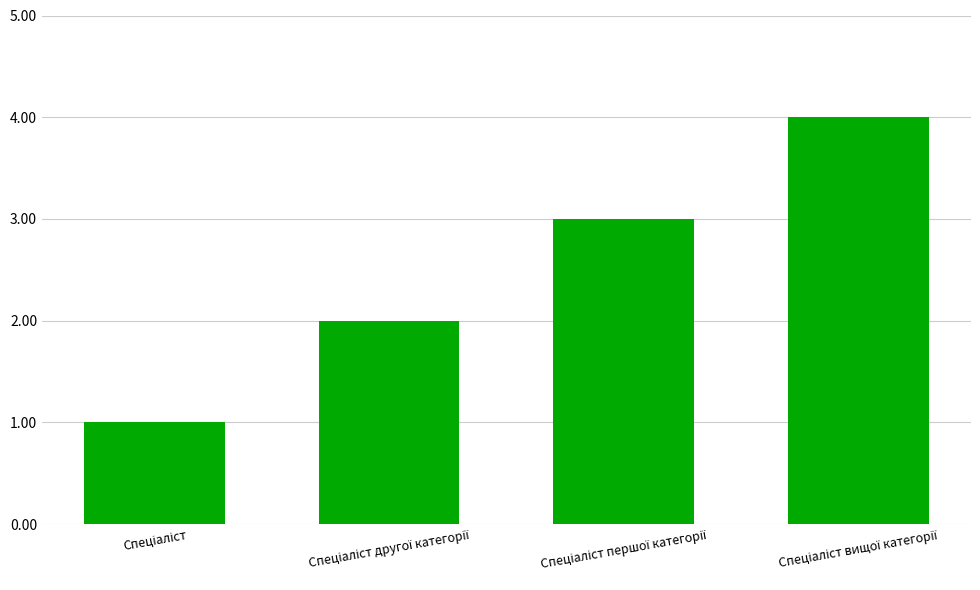

Does the chart contain any negative values?

No